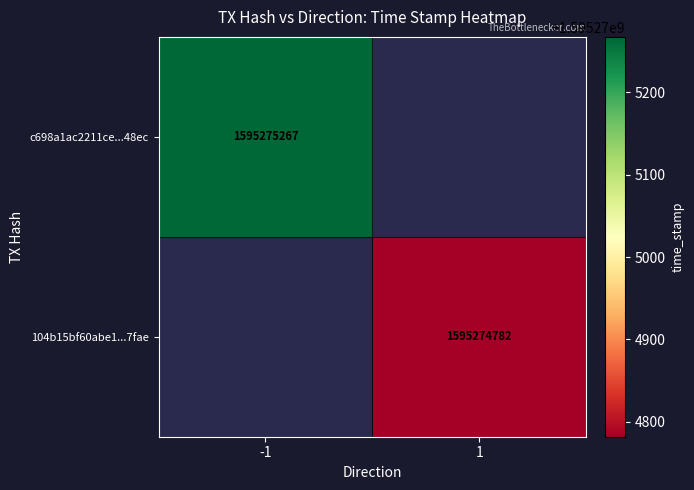

How many values in c698a1ac2211ce85aa9ee027649266cf3df48ec are above zero?

1